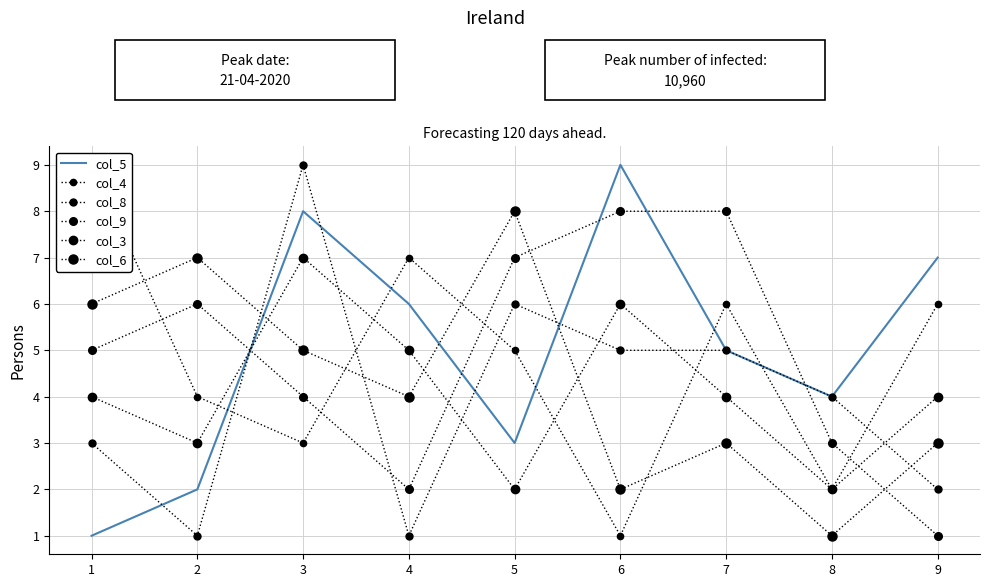

What is the spread (max minus min) of values at 2?

6